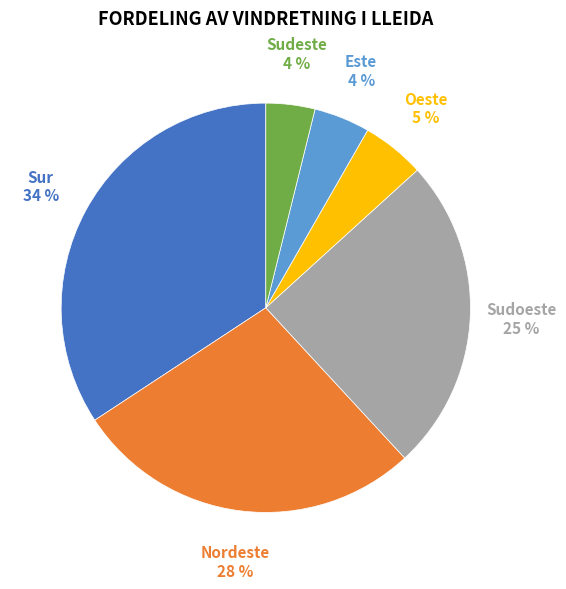

To the nearest percent, what is the average slice percentage?

17%